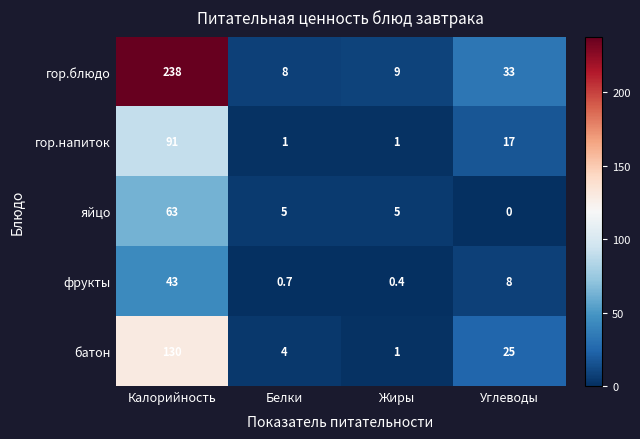

List the labels in order of гор.блюдо value, largest first.

Калорийность, Углеводы, Жиры, Белки